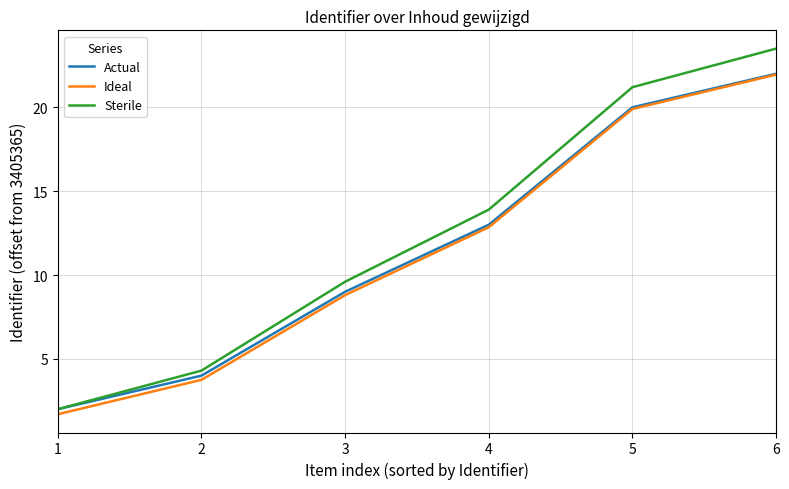

True or false: Ideal and Sterile cross at least once.

False